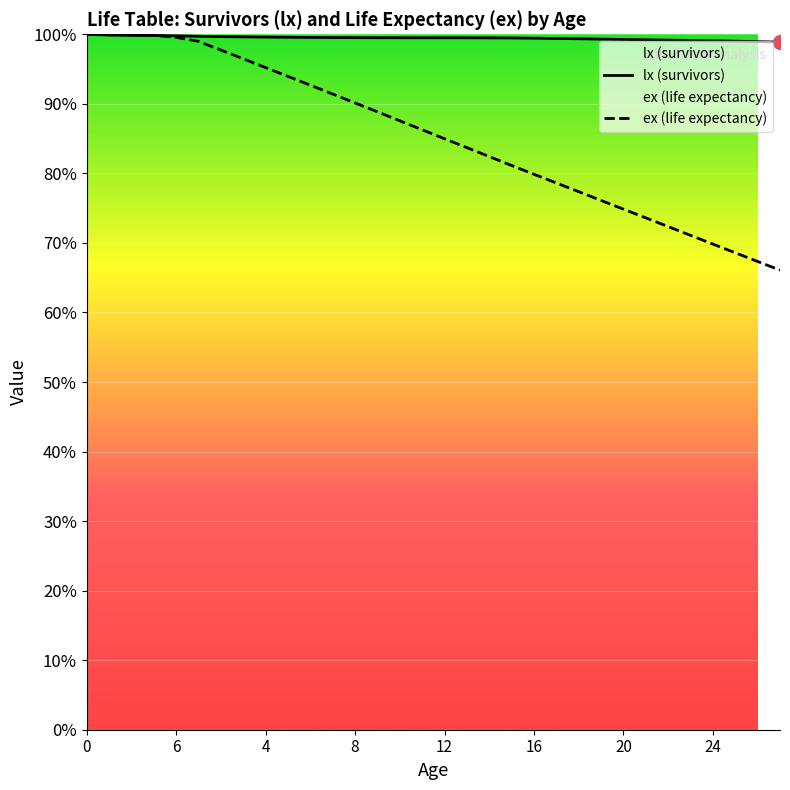

Reading left to right, what are all the values shown in this chart?

lx (survivors): 100.0	99.9	99.8	99.8	99.8	99.7	99.7	99.6	99.6	99.6	99.6	99.5	99.5	99.5	99.5	99.5	99.5	99.5	99.5	99.5	99.4	99.4	99.4	99.3	99.3	99.2	99.2	99.1	99.1	99.0	98.9	98.9
ex (life expectancy): 100.0	100.0	99.9	99.8	99.6	99.0	97.7	96.5	95.2	93.9	92.7	91.4	90.1	88.9	87.6	86.3	85.0	83.7	82.4	81.1	79.9	78.6	77.4	76.1	74.9	73.6	72.3	71.1	69.8	68.6	67.3	66.1